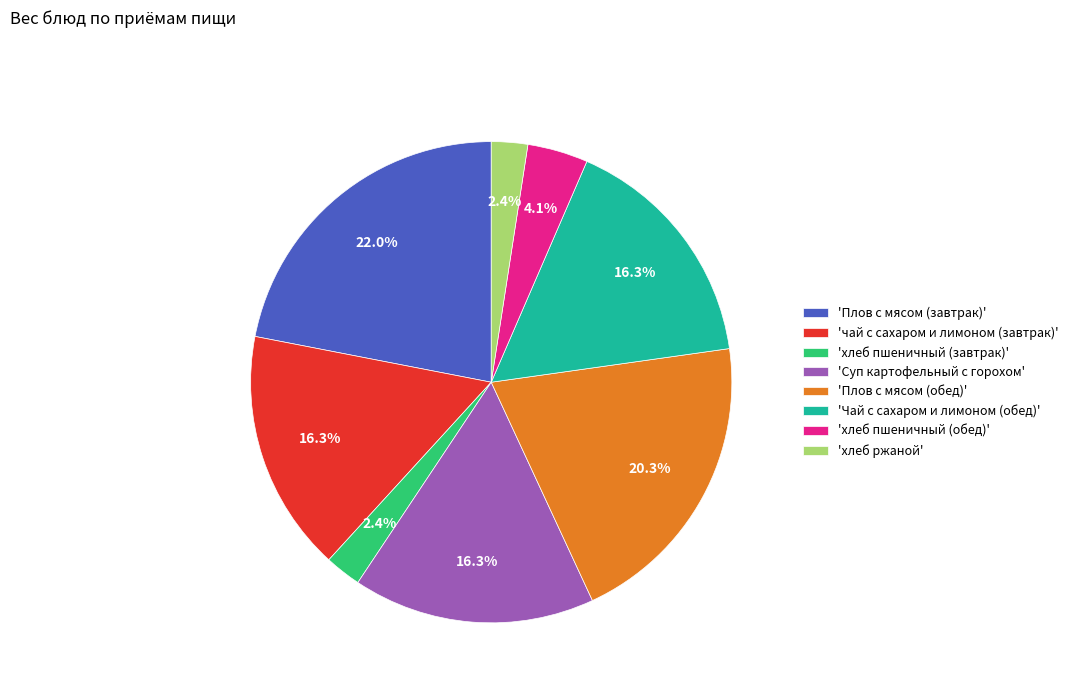

Is there any slice that represents more than half of the pie?

No